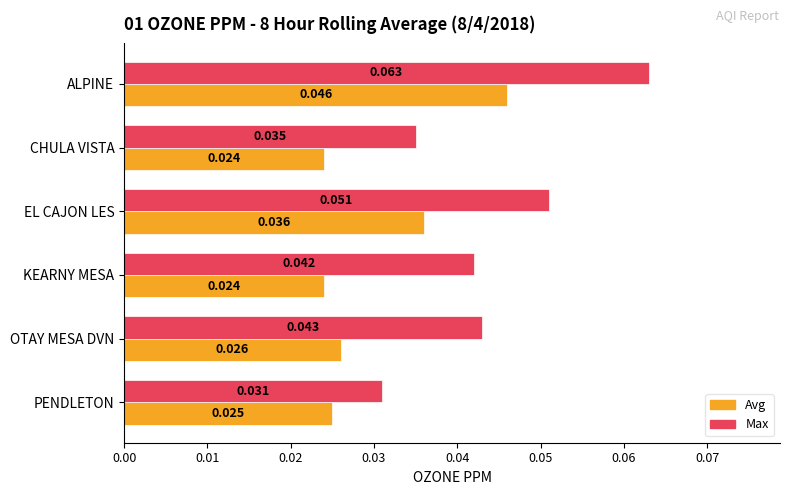

At which label is Max closest to 0?

PENDLETON